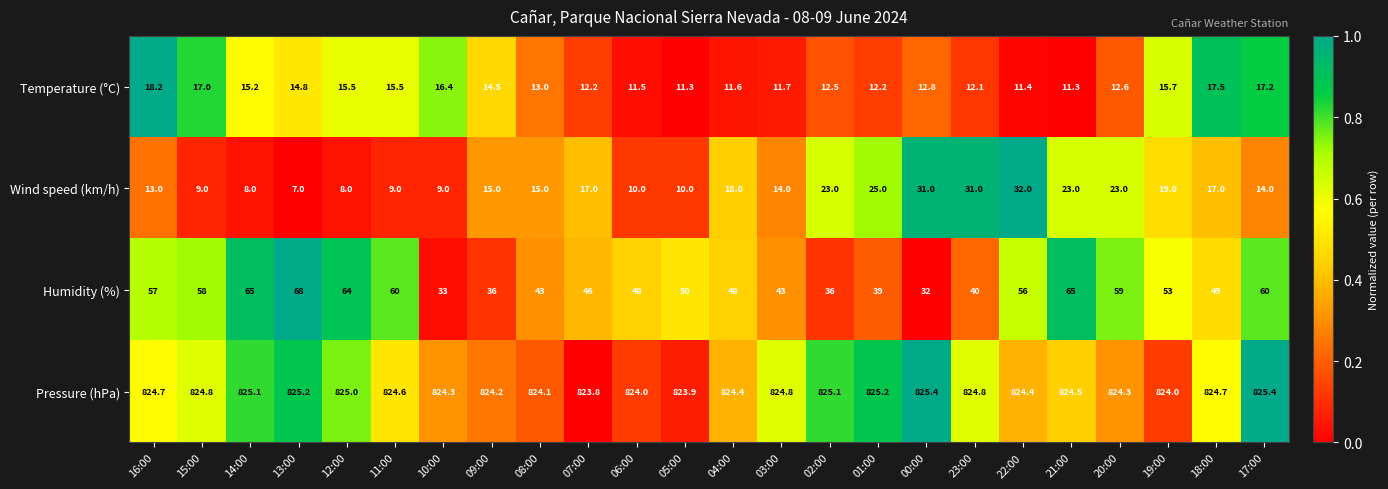

Which series has the largest total across all categories?

Pressure (hPa)